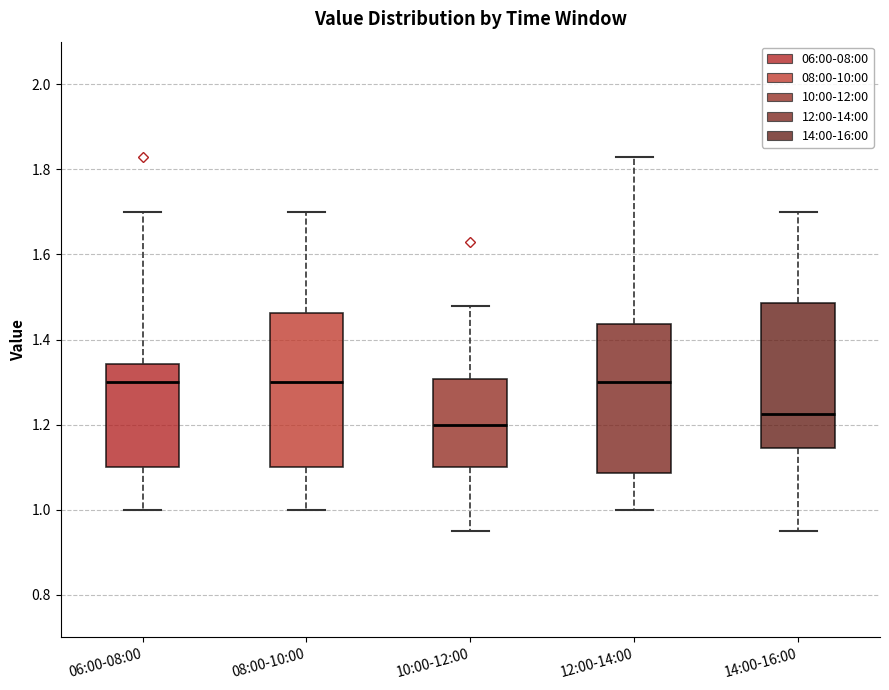

Where does the lower whisker of the box for 14:00-16:00 end on the y-axis? The values are not printed on the chart, so give them approximately, as read against the axis.

0.96